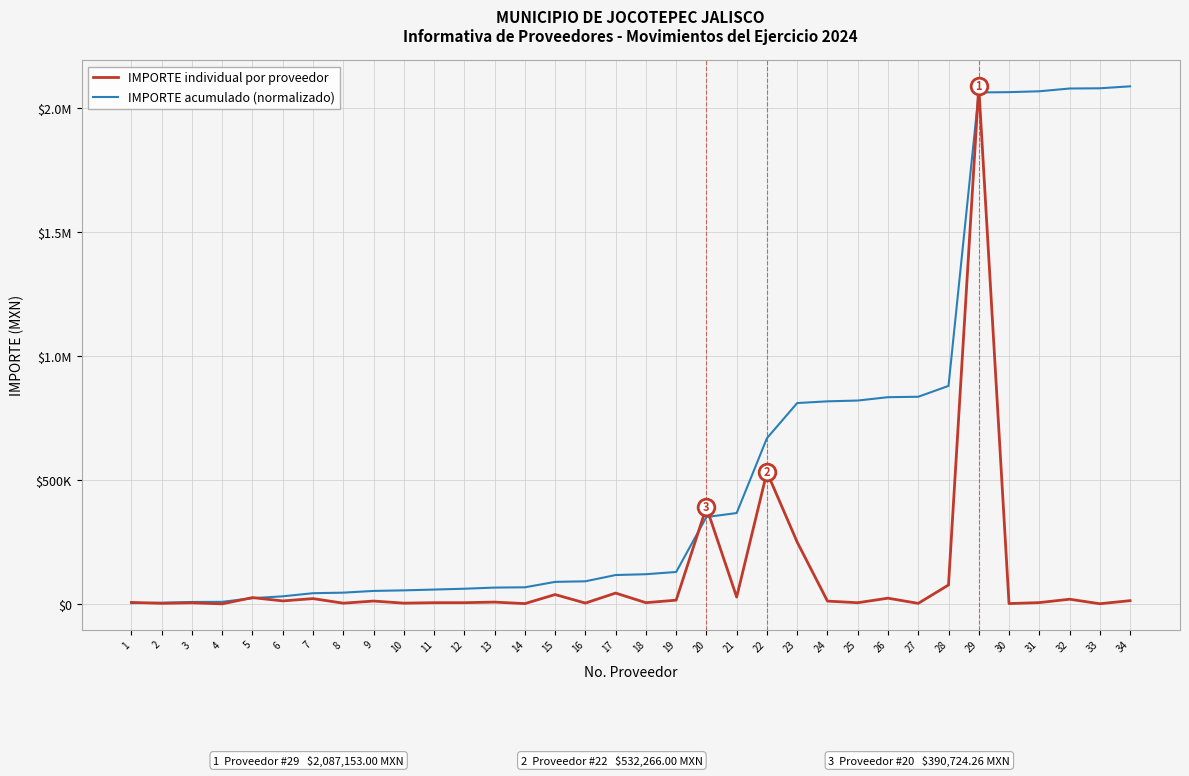

At which label does IMPORTE acumulado (normalizado) reach its peak?

34